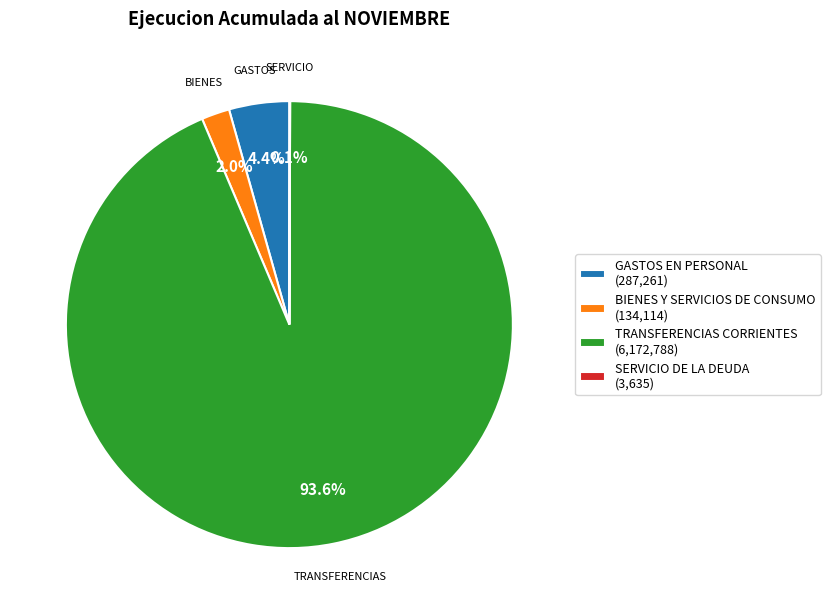

Is it true that BIENES Y SERVICIOS DE CONSUMO is 2% of the pie?

True